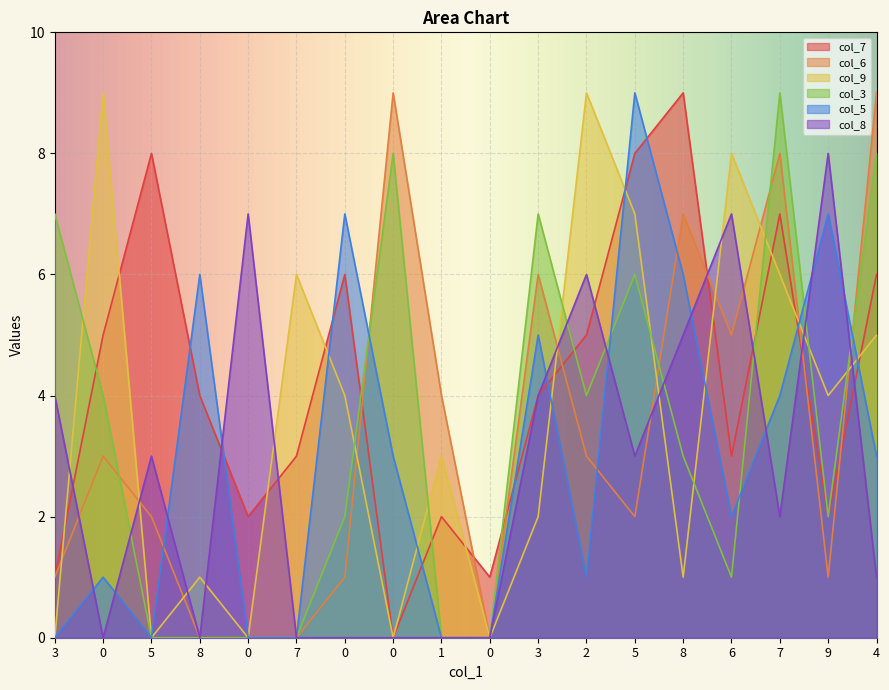

How many intersections are there between col_5 and col_9?

7